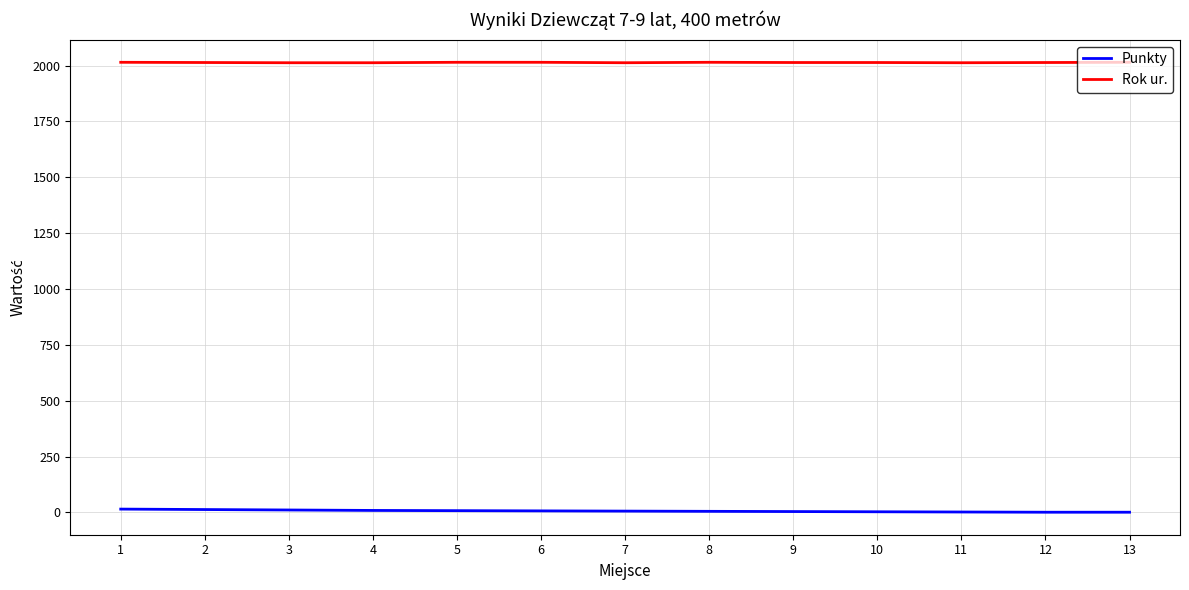

What is the maximum value shown in the chart?

2015